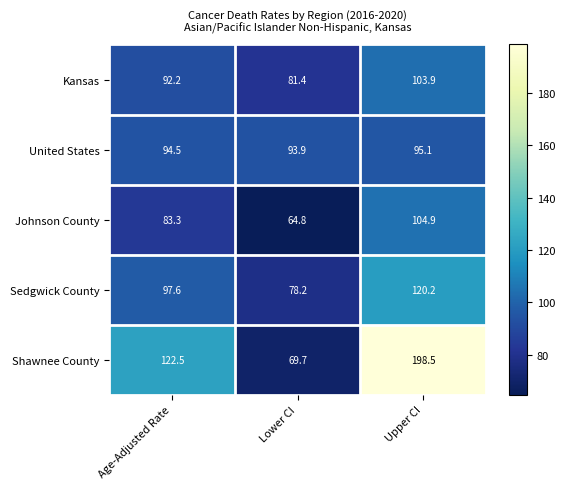

The Johnson County series shows 139.2 at Age-Adjusted Rate. True or false?

False